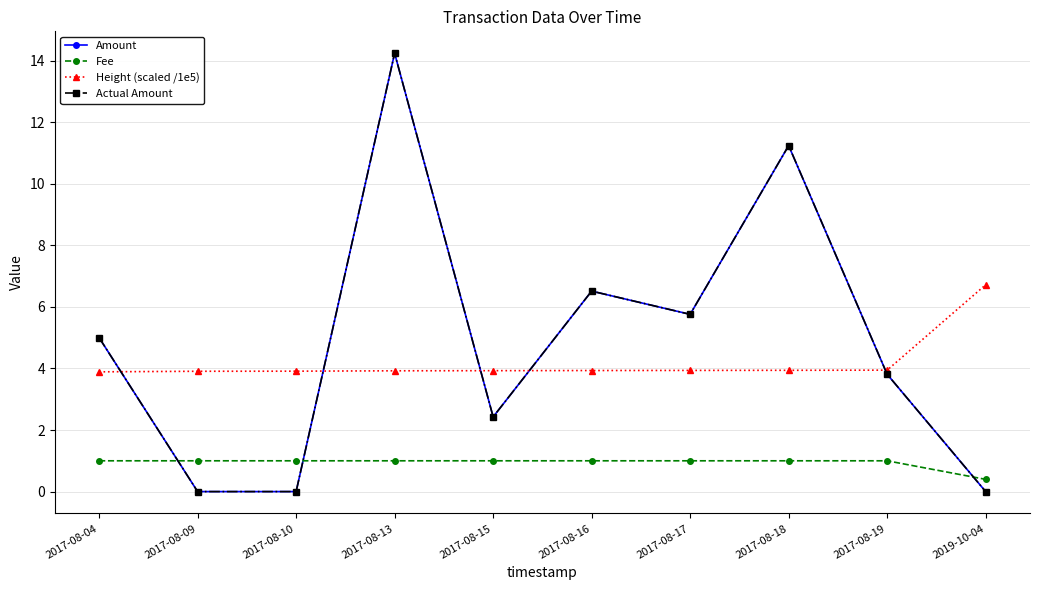

Does the chart have visible grid lines?

Yes